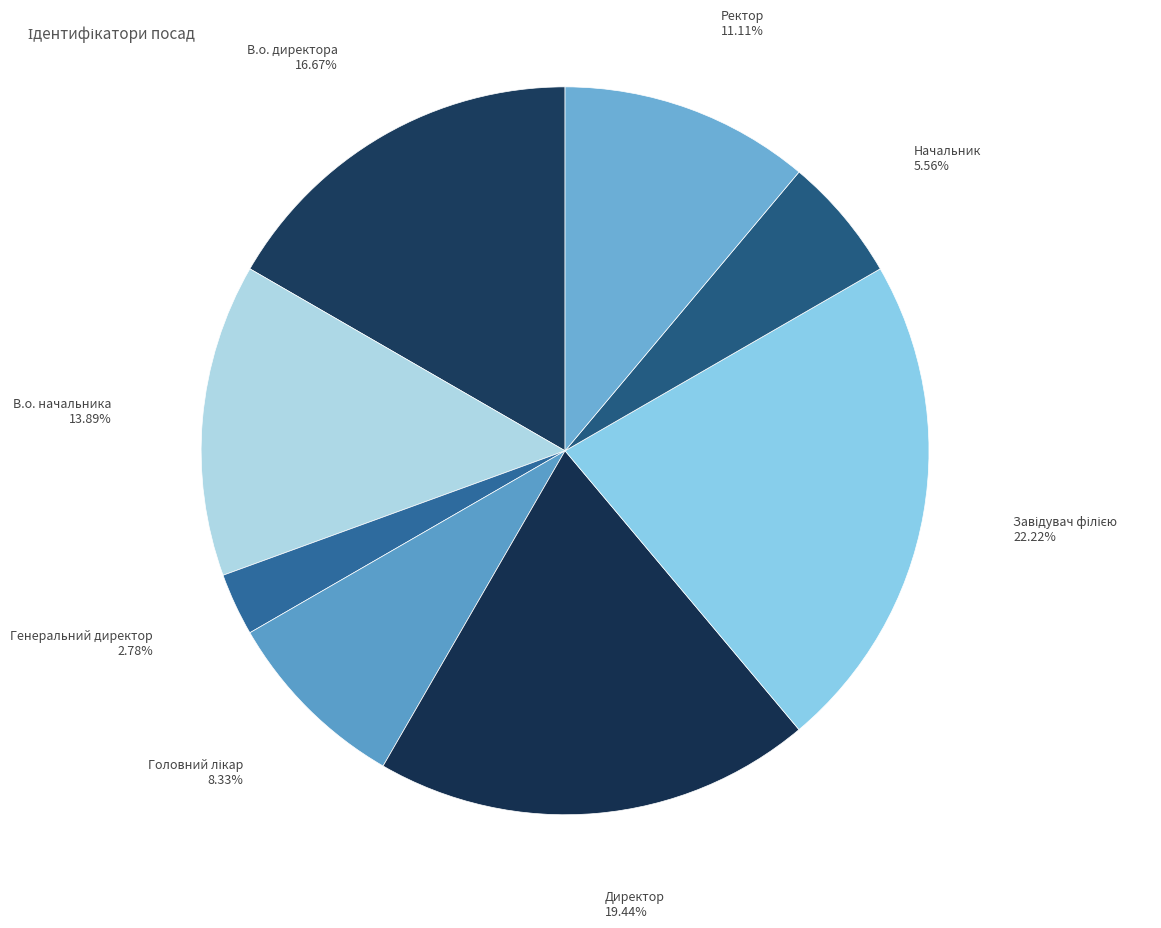

Count the number of slices in the pie.

8